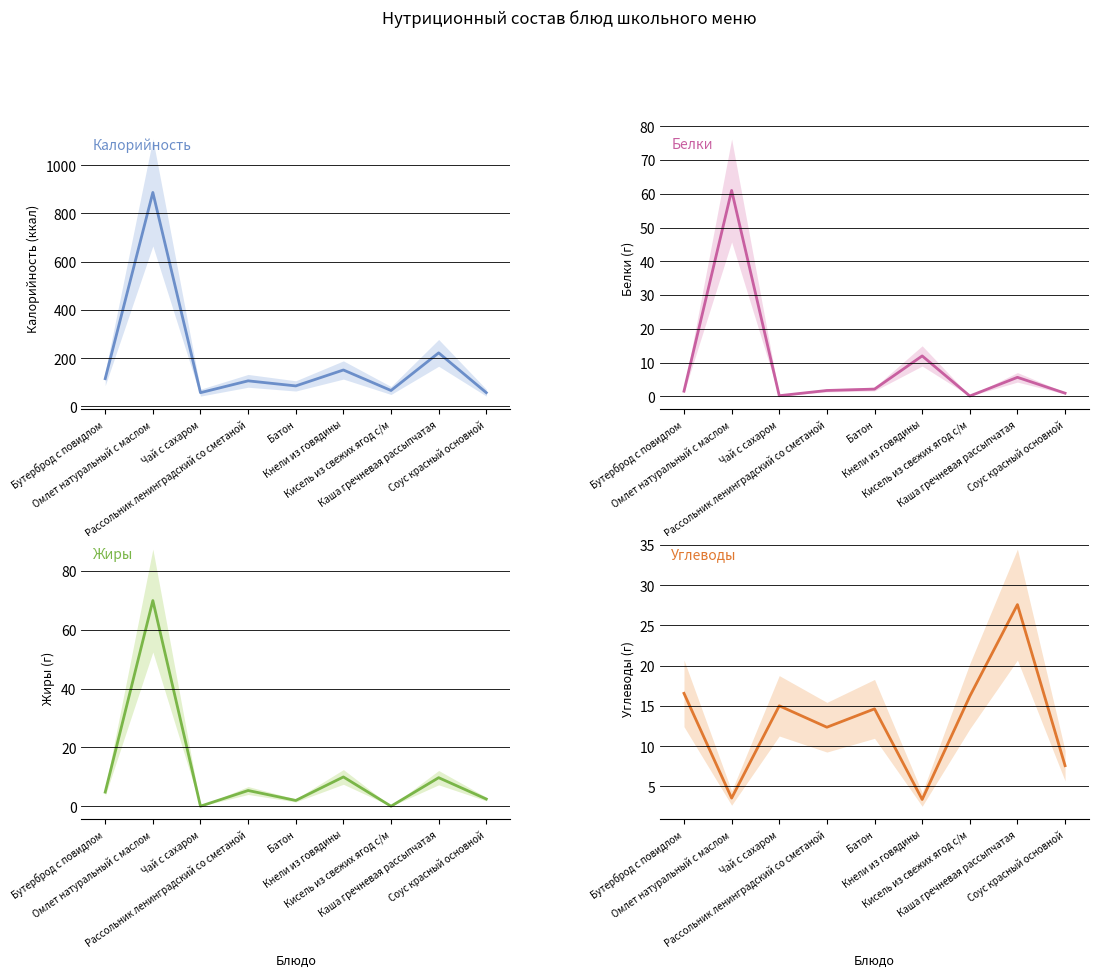

True or false: Жиры and Калорийность intersect in this chart.

False